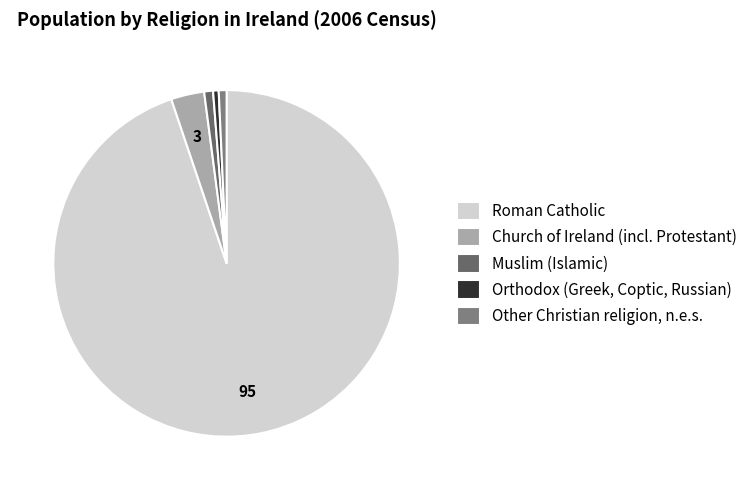

What is the ratio of the value at Church of Ireland (incl. Protestant) to the value at Orthodox (Greek, Coptic, Russian)?

5.9